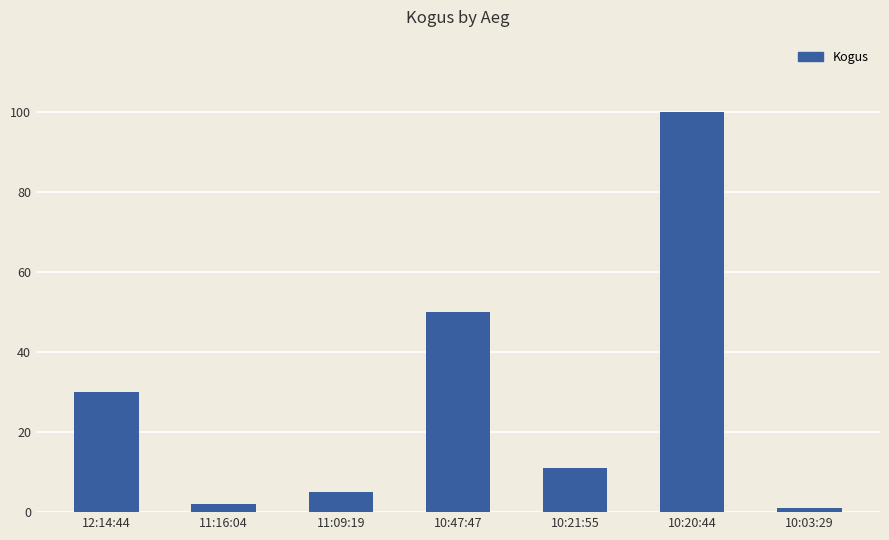

List the labels in order of value, smallest first.

10:03:29, 11:16:04, 11:09:19, 10:21:55, 12:14:44, 10:47:47, 10:20:44